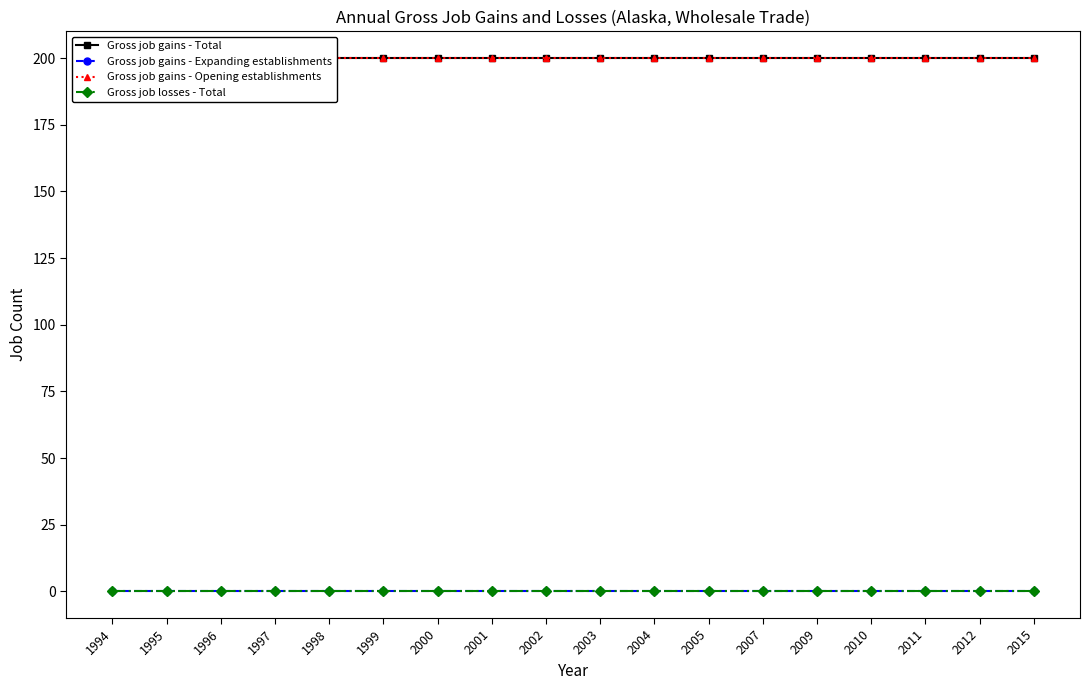

At which label does Gross job losses - Total reach its peak?

1994